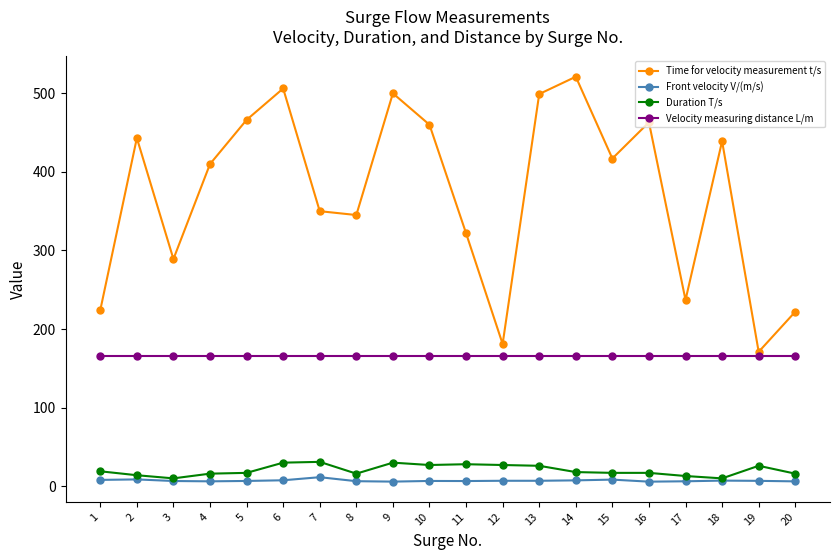

True or false: Front velocity V/(m/s) has more than 0 interior local peaks.

True